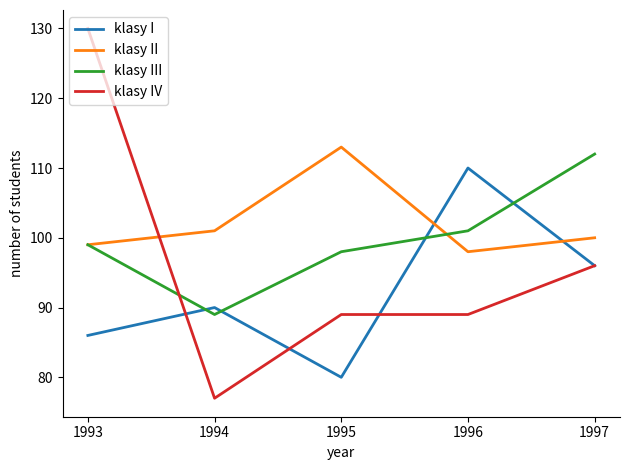

True or false: klasy II has a value of 38 at 1996.

False